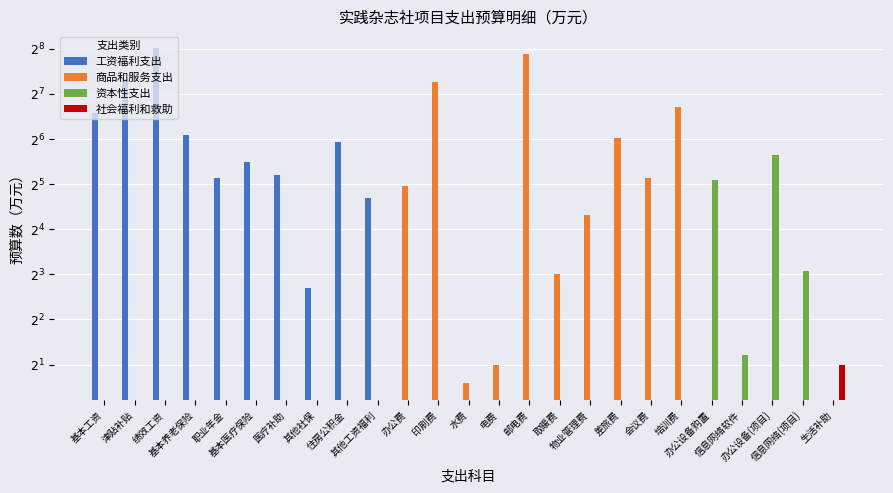

What is the sum of the 工资福利支出 values at 基本养老保险 and 物业管理费?

68.2